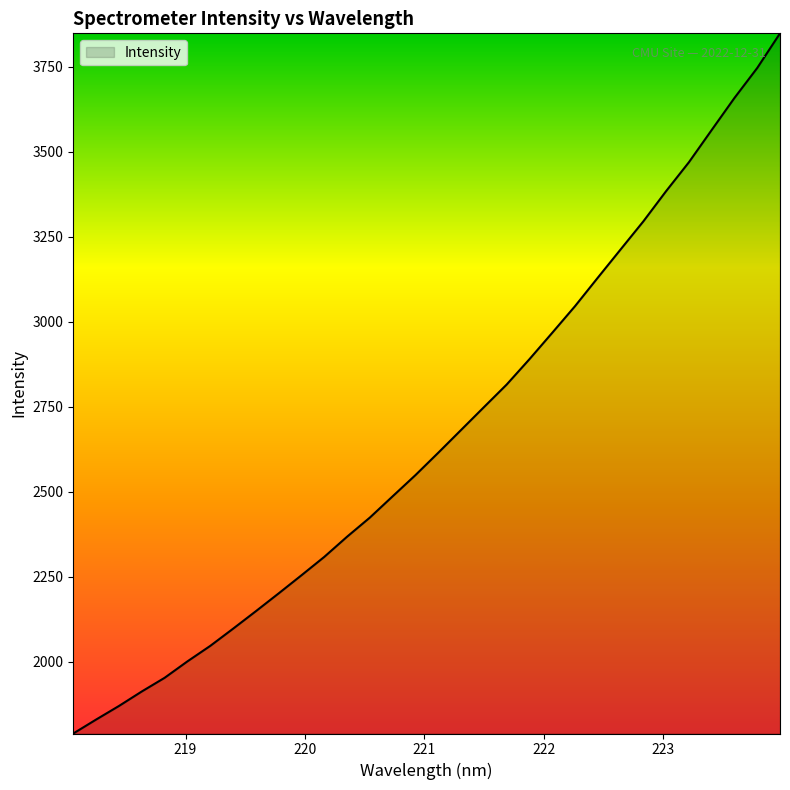

True or false: there are more than 2 points higher than both neighbors.

False